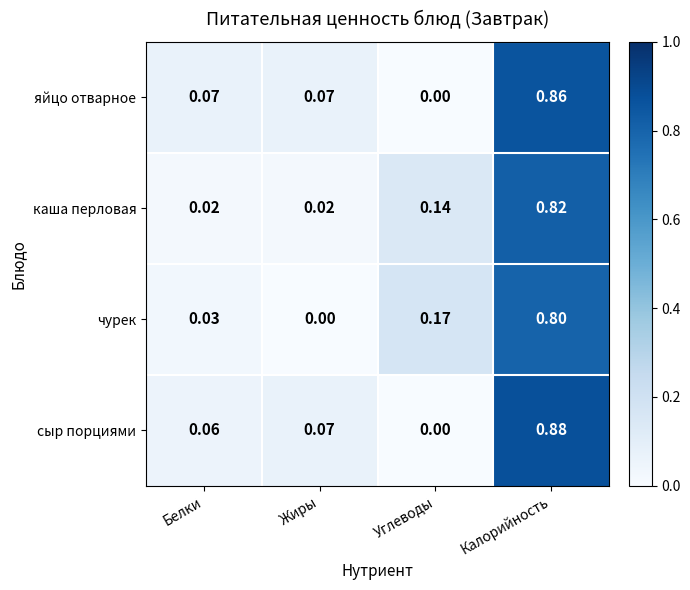

What is the total value across all series at Калорийность?

3.4